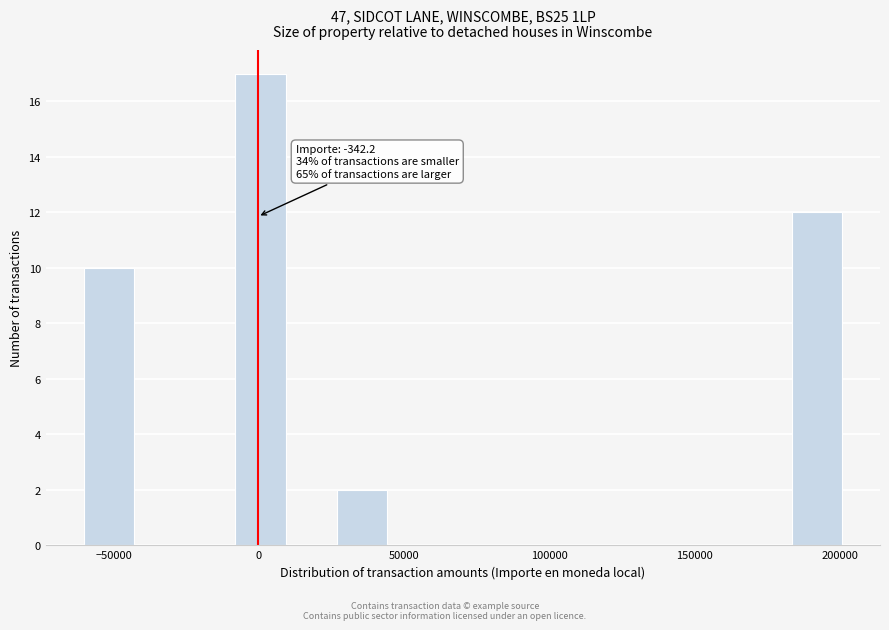

Around what value on the x-axis is the tallest bar? Give the approximate position of its centre, as read against the axis.

0